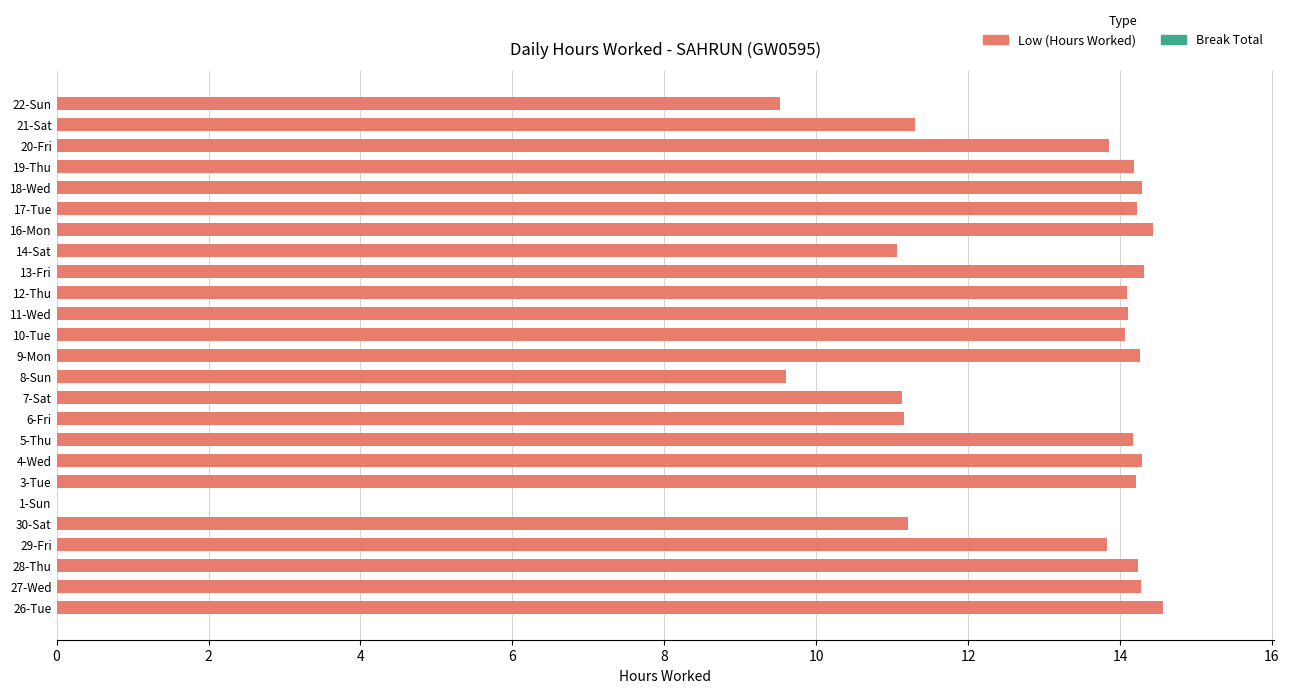

What is the approximate value at 4-Wed?

14.3